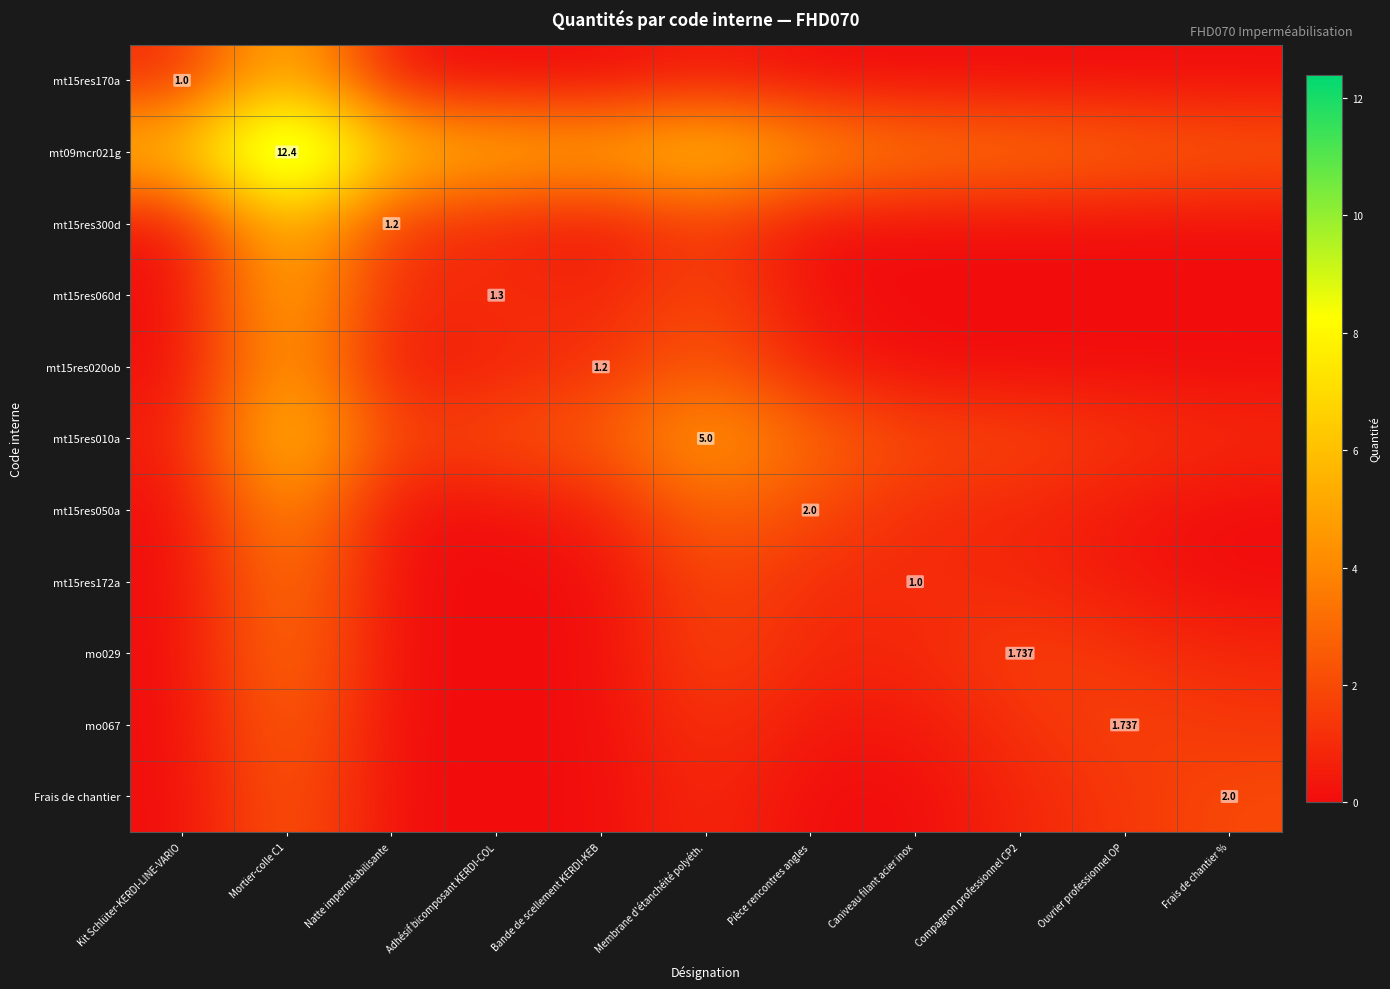

Where does the mt09mcr021g series first go above 5?

Kit Schlüter-KERDI-LINE-VARIO